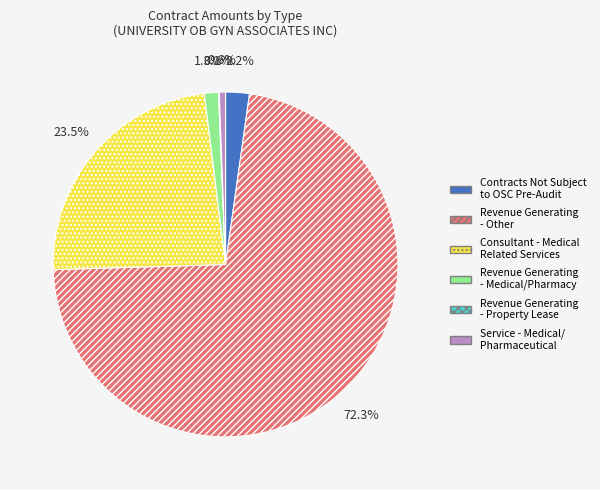

Which category has the biggest portion of the pie?

Revenue Generating - Other